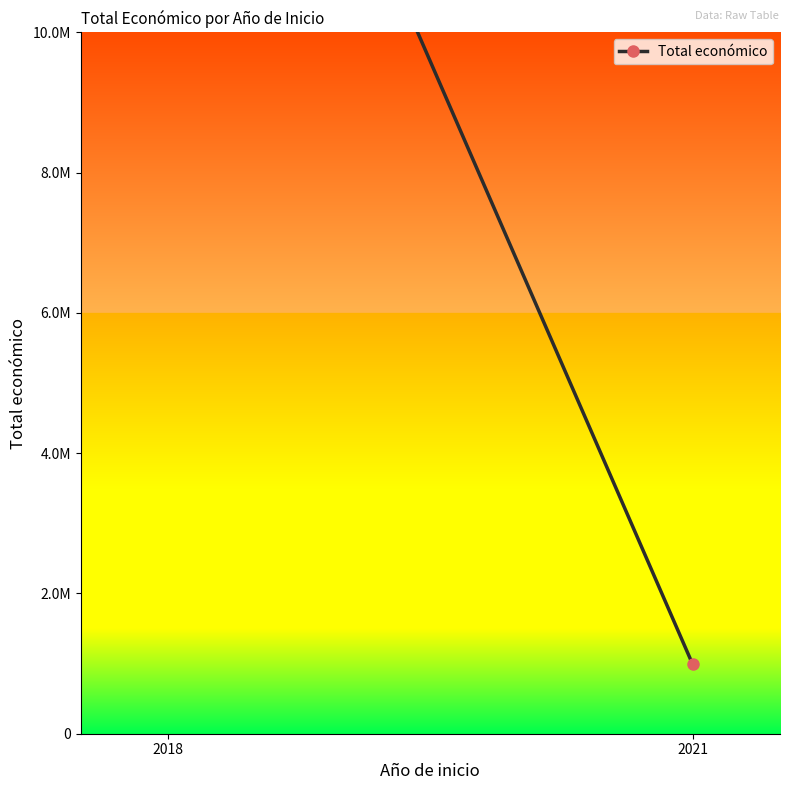

Reading left to right, list all the values displayed in this chart.

2018=18177805	2021=992464